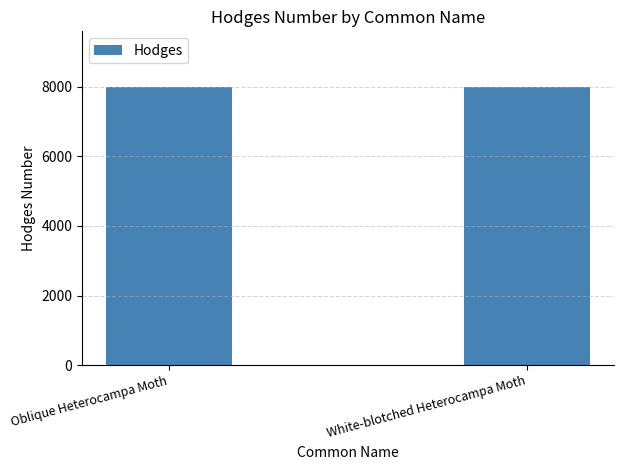

What is the approximate value at White-blotched Heterocampa Moth?

7990